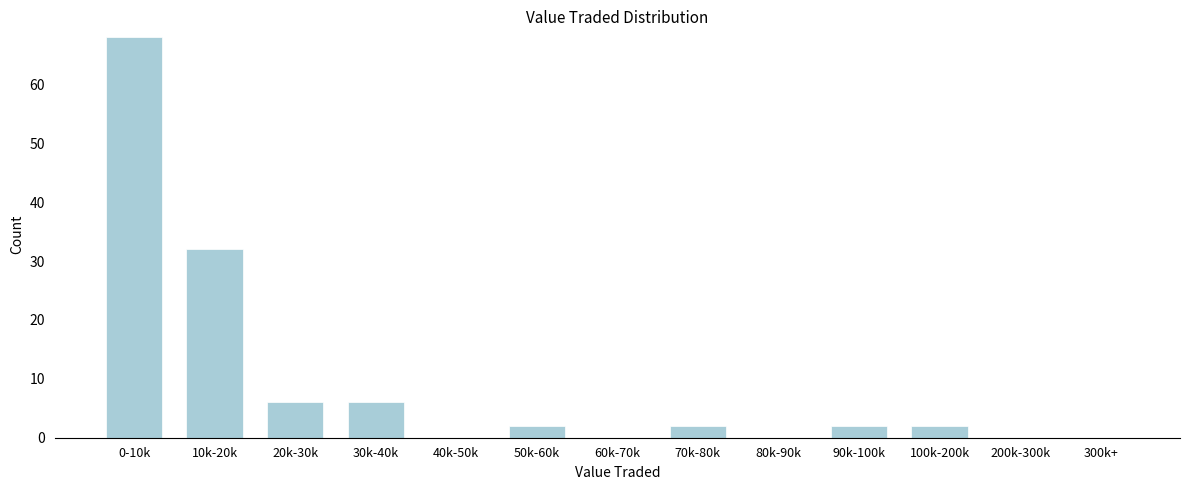

Reading left to right, extract all data points from this chart.

0-10k=68	10k-20k=32	20k-30k=6	30k-40k=6	40k-50k=0	50k-60k=2	60k-70k=0	70k-80k=2	80k-90k=0	90k-100k=2	100k-200k=2	200k-300k=0	300k+=0